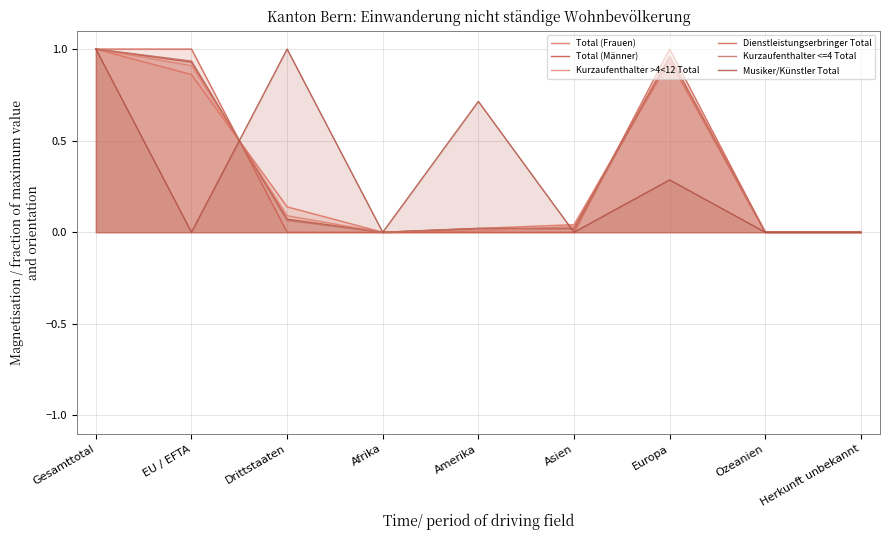

Reading left to right, what are all the values shown in this chart?

Total (Frauen): Gesamttotal=1.0	EU / EFTA=0.9	Drittstaaten=0.1	Afrika=0.0	Amerika=0.0	Asien=0.0	Europa=0.9	Ozeanien=0.0	Herkunft unbekannt=0.0
Total (Männer): Gesamttotal=1.0	EU / EFTA=0.9	Drittstaaten=0.1	Afrika=0.0	Amerika=0.0	Asien=0.0	Europa=1.0	Ozeanien=0.0	Herkunft unbekannt=0.0
Kurzaufenthalter >4<12 Total: Gesamttotal=1.0	EU / EFTA=0.9	Drittstaaten=0.1	Afrika=0.0	Amerika=0.0	Asien=0.0	Europa=1.0	Ozeanien=0.0	Herkunft unbekannt=0.0
Dienstleistungserbringer Total: Gesamttotal=1.0	EU / EFTA=1.0	Drittstaaten=0.0	Afrika=0.0	Amerika=0.0	Asien=0.0	Europa=1.0	Ozeanien=0.0	Herkunft unbekannt=0.0
Kurzaufenthalter <=4 Total: Gesamttotal=1.0	EU / EFTA=0.9	Drittstaaten=0.1	Afrika=0.0	Amerika=0.0	Asien=0.0	Europa=1.0	Ozeanien=0.0	Herkunft unbekannt=0.0
Musiker/Künstler Total: Gesamttotal=1.0	EU / EFTA=0.0	Drittstaaten=1.0	Afrika=0.0	Amerika=0.7	Asien=0.0	Europa=0.3	Ozeanien=0.0	Herkunft unbekannt=0.0